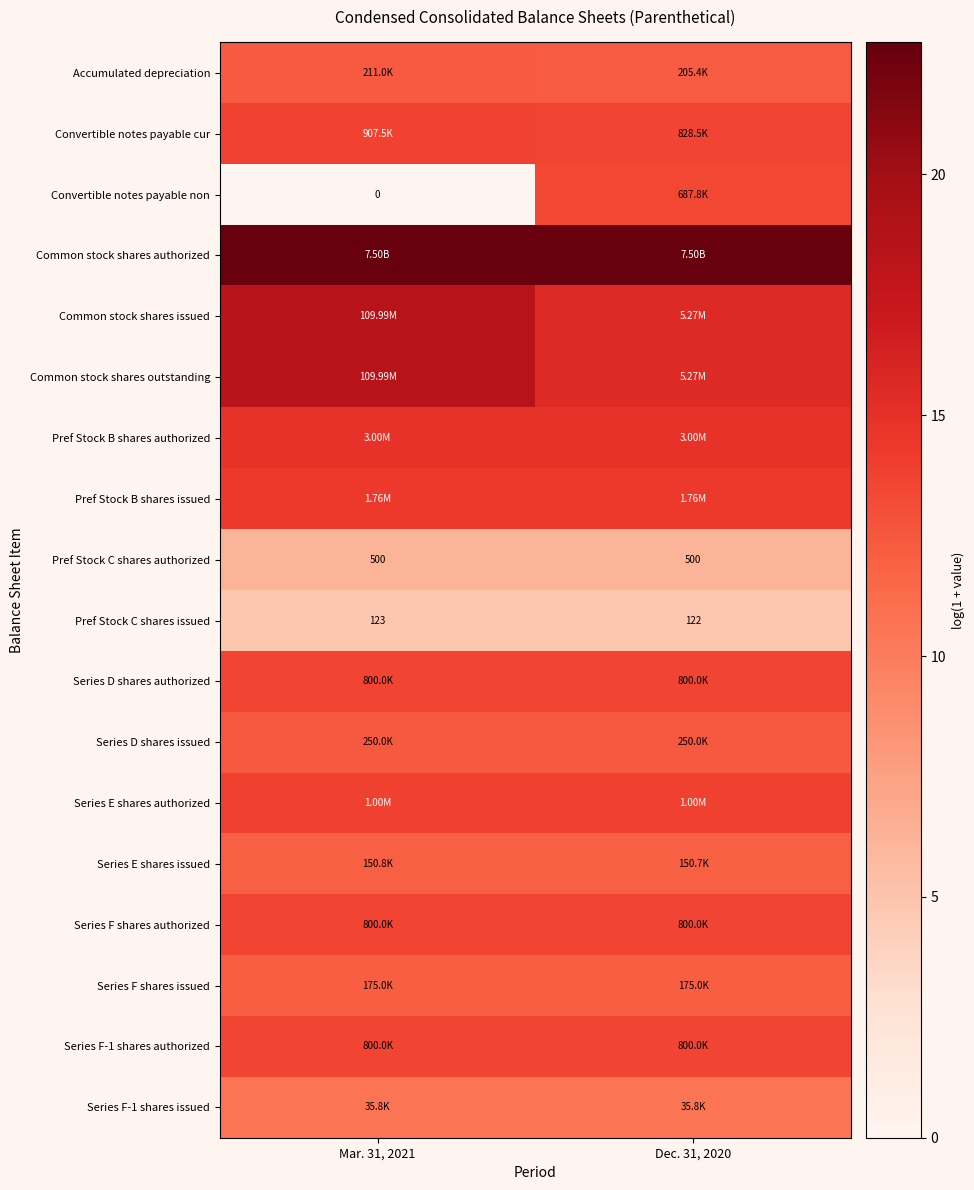

At how many categories does at least one series exceed 16?

2